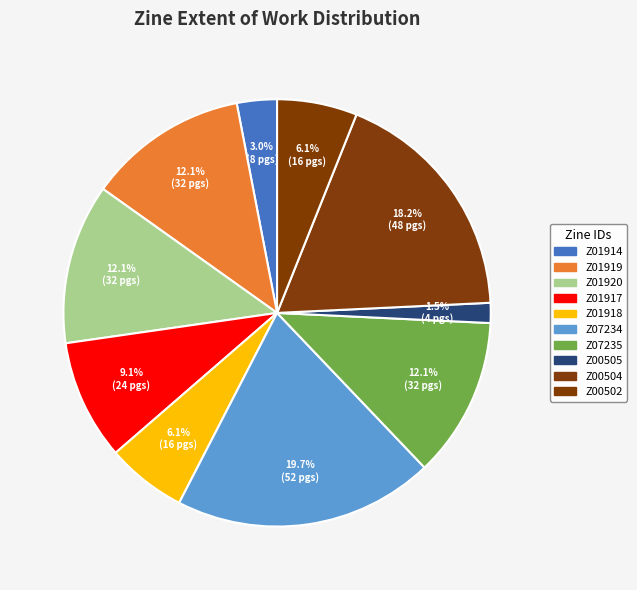

How many segments does this pie chart have?

10